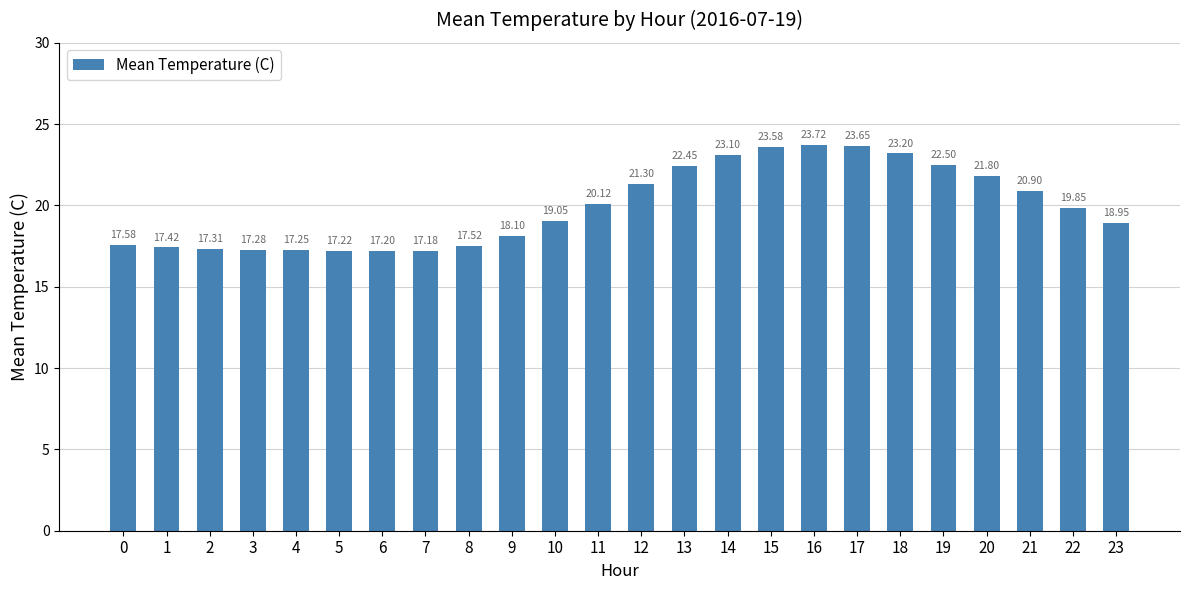

Is it true that the value at 7 is 17.2?

True